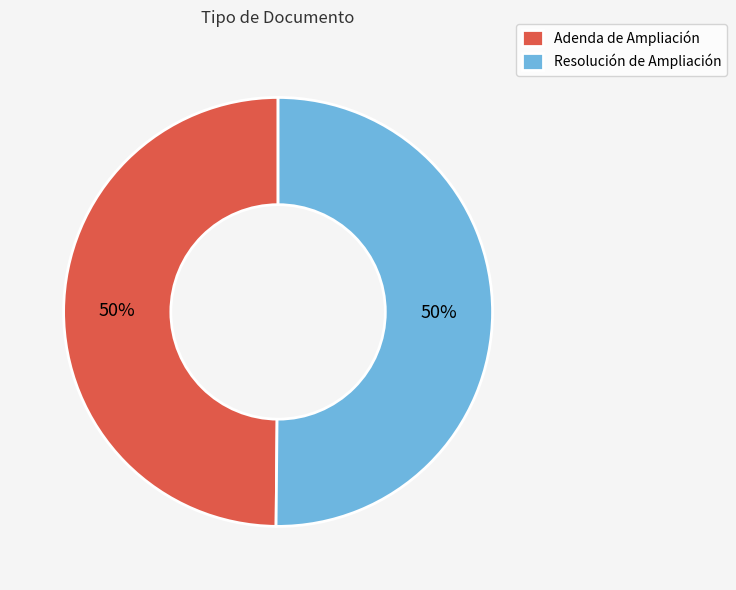

What is the ratio of the value at Resolución de Ampliación to the value at Adenda de Ampliación?

1.0